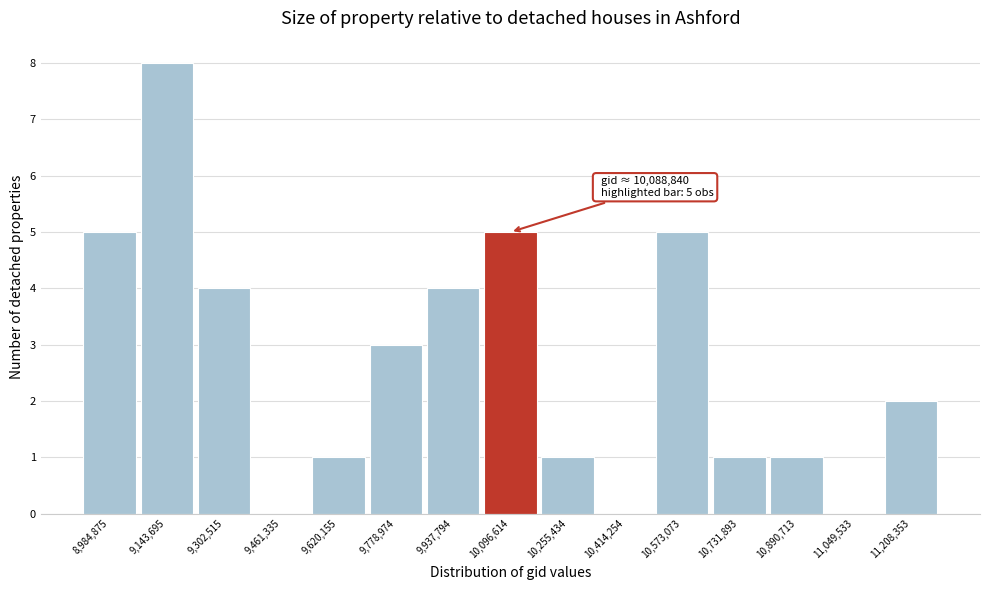

Over which range of the x-axis is the bar tallest?

9060000 to 9220000